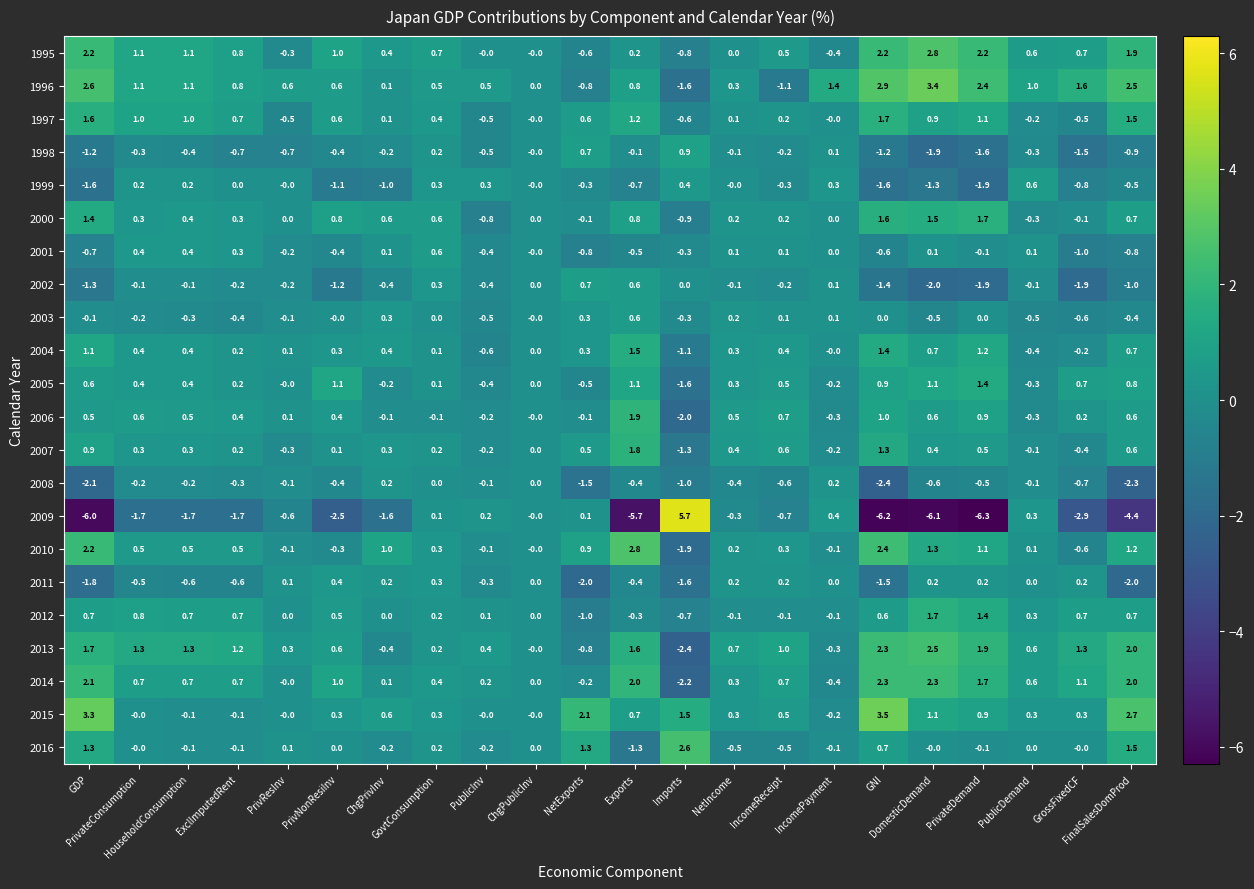

Which series has the widest spread of values?

2009